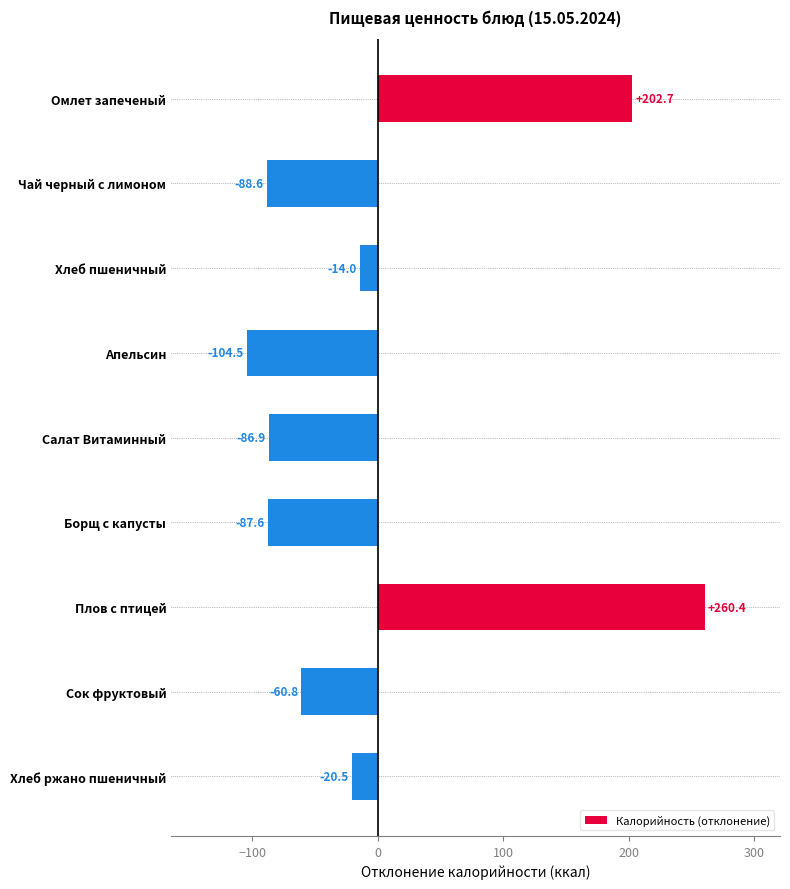

Which has a higher value, Чай черный с лимоном or Плов с птицей?

Плов с птицей